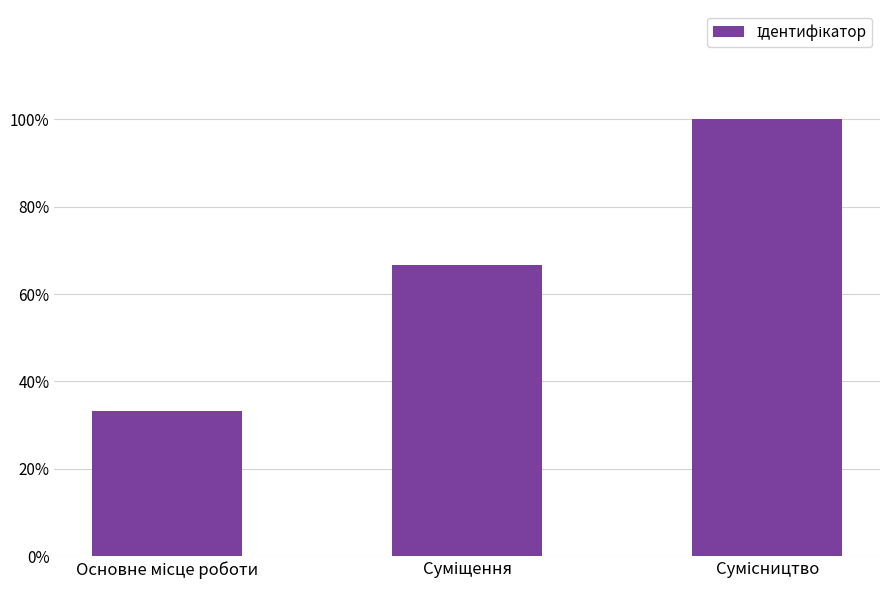

What is the label of the 1st bar from the left?

Основне місце роботи